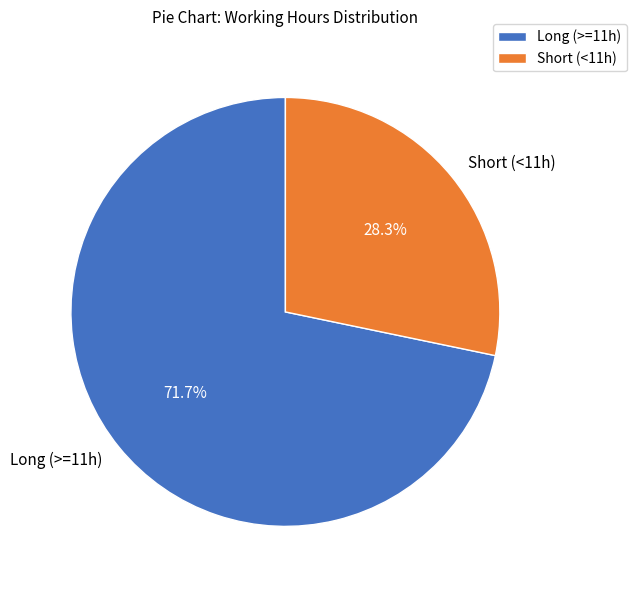

What percentage is NOT represented by Short (<11h)?

71.7%